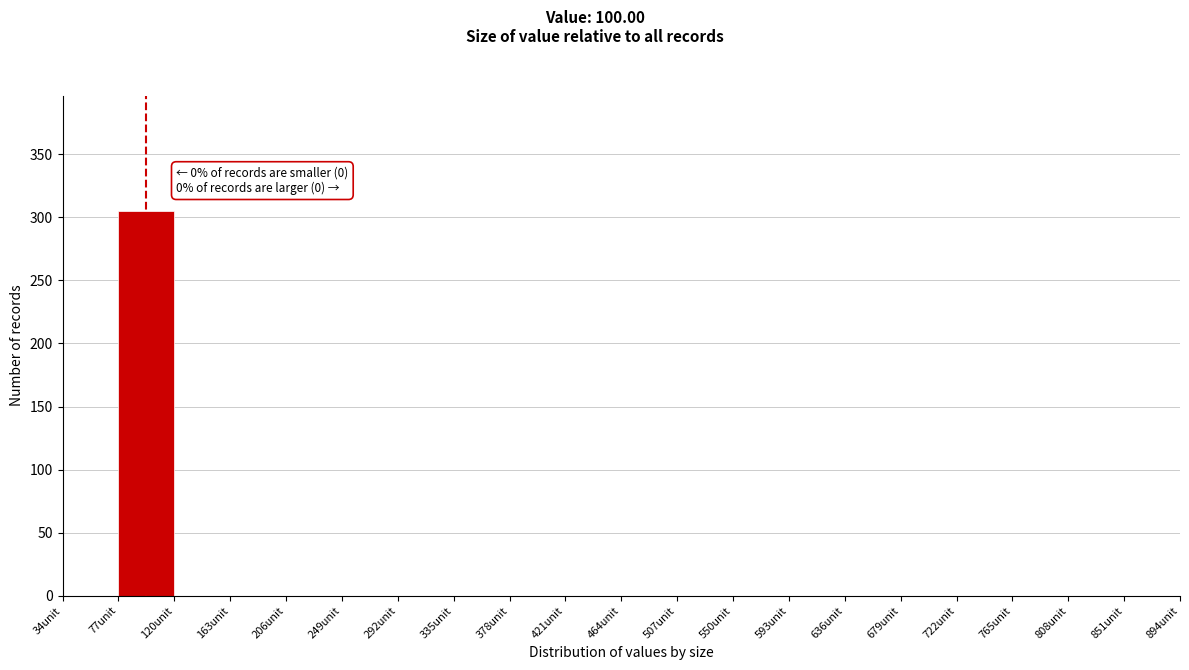

Over which range of the x-axis is the bar tallest?

77 to 120